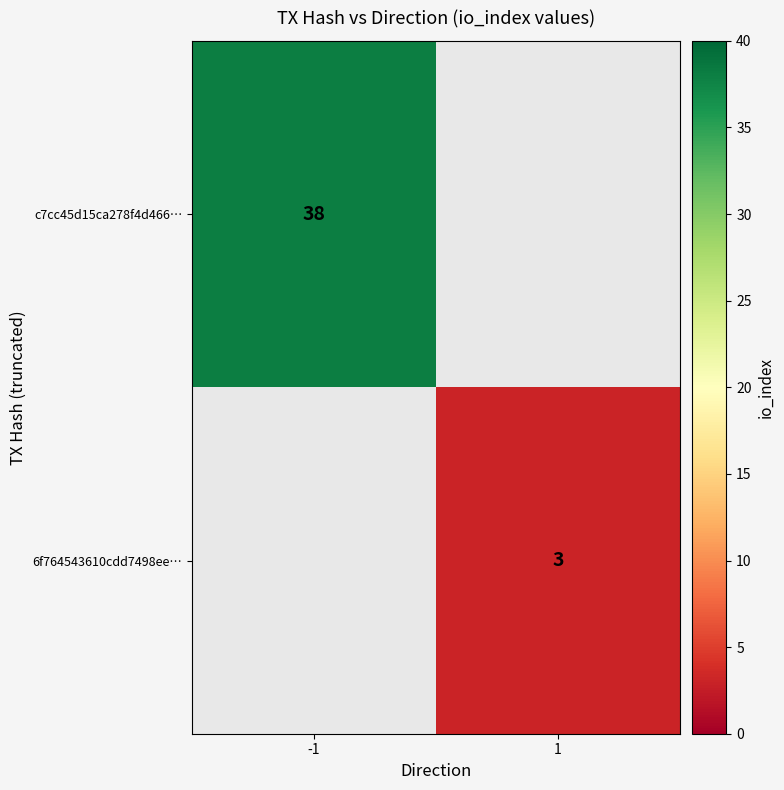

At which category does the chart reach its minimum across all series?

1